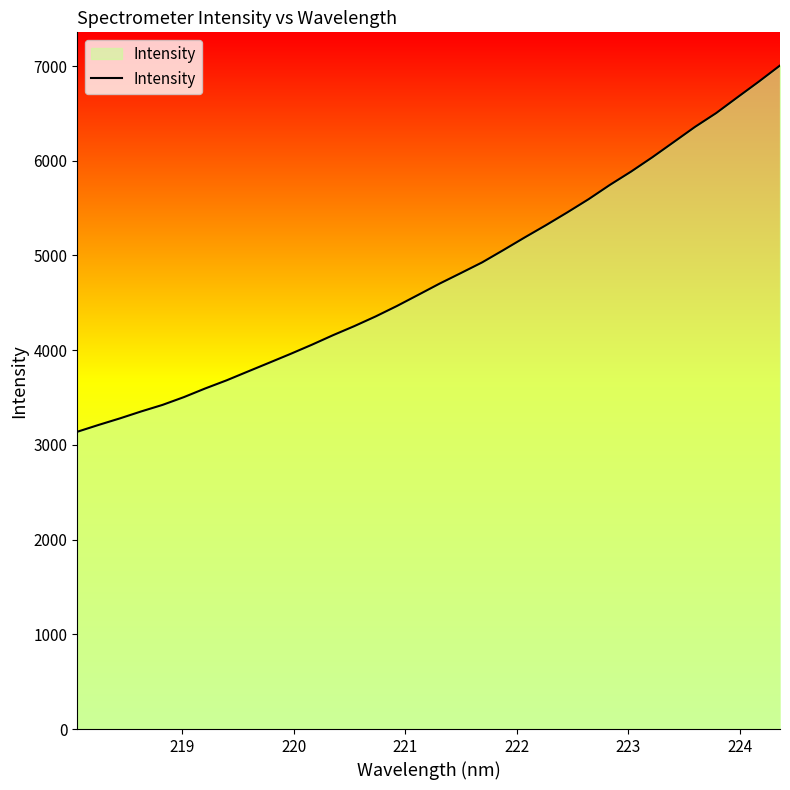

What is the minimum value shown in the chart?

3138.6